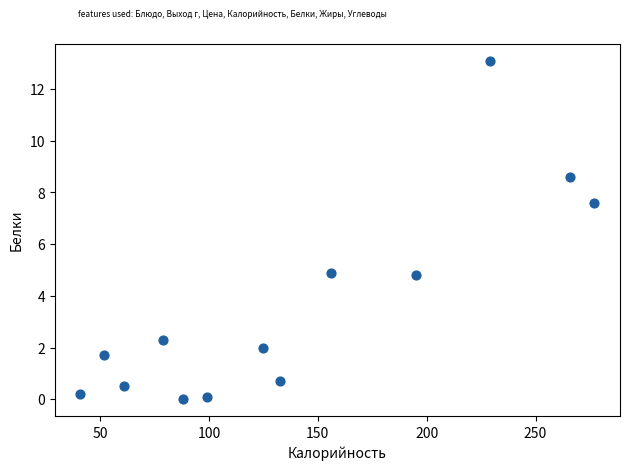

What is the range of X values (max minus min)?

236.0